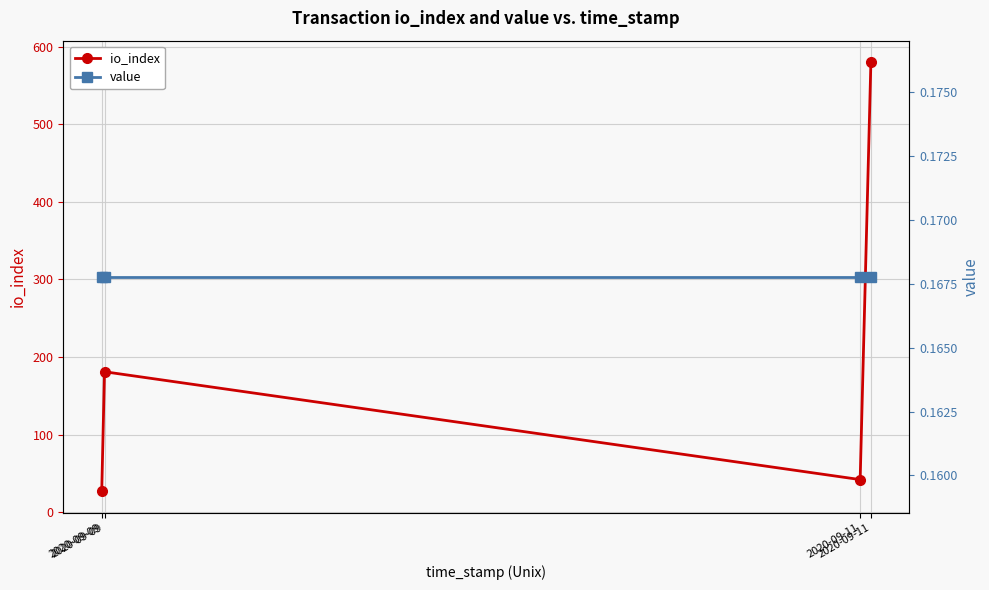

Reading left to right, transcribe all the data shown in this chart.

io_index: 2020-09-09=27.0	2020-09-09=181.0	2020-09-11=42.0	2020-09-11=580.0
value: 2020-09-09=0.2	2020-09-09=0.2	2020-09-11=0.2	2020-09-11=0.2